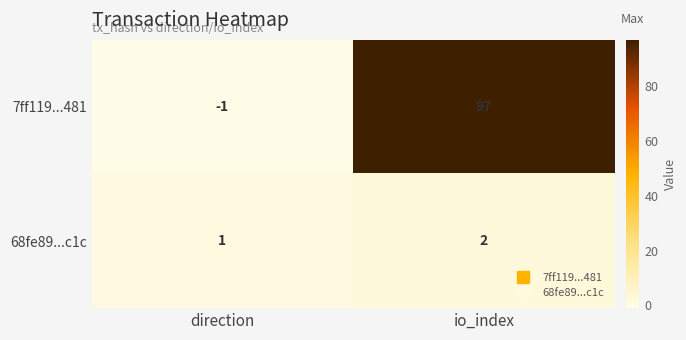

Which series has the largest total across all categories?

7ff119...481